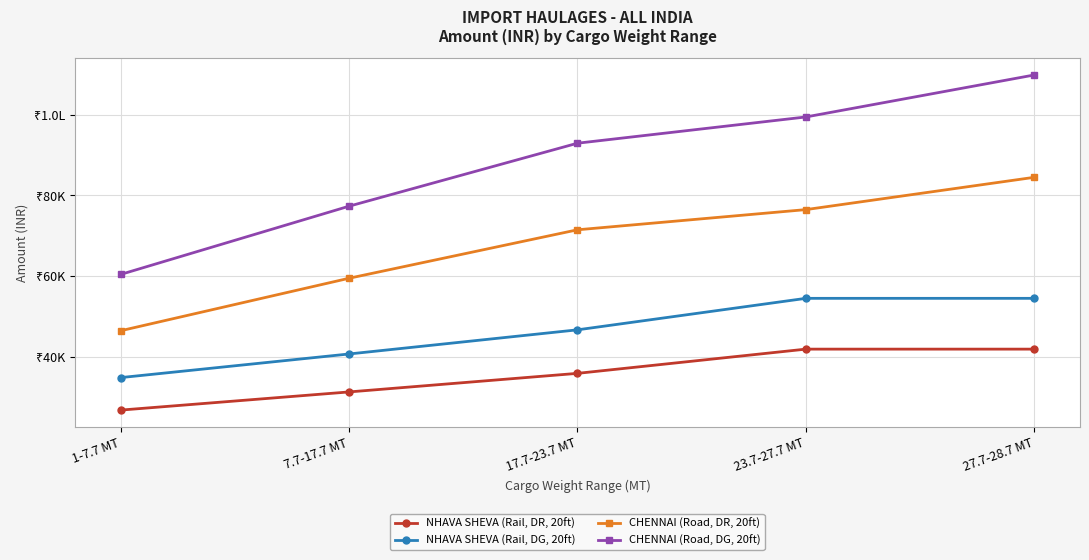

Is this an area chart (filled region under the line)?

No